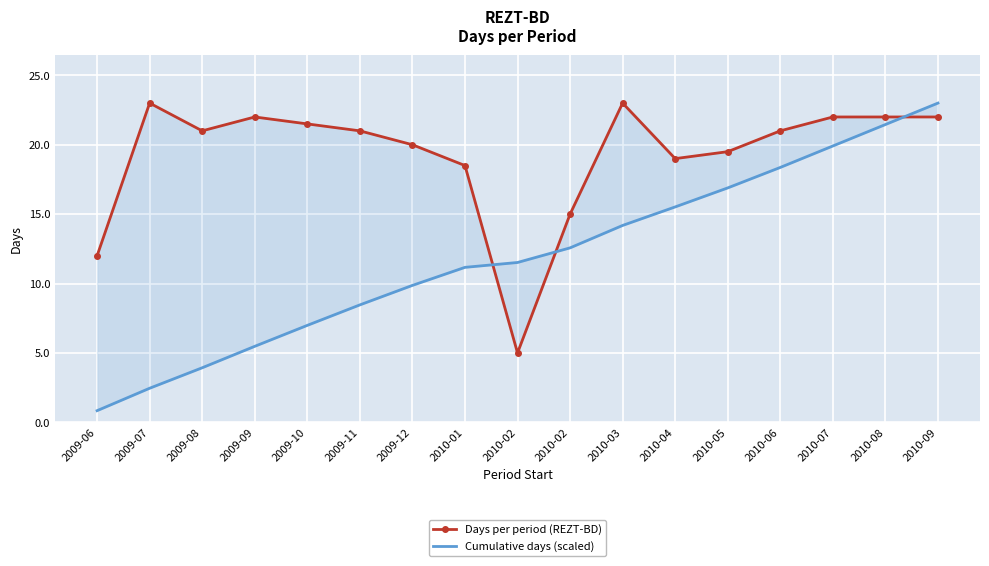

Reading right to left, transcribe all the data shown in this chart.

Days per period (REZT-BD): 22.0	22.0	22.0	21.0	19.5	19.0	23.0	15.0	5.0	18.5	20.0	21.0	21.5	22.0	21.0	23.0	12.0
Cumulative days (scaled): 23.0	21.5	19.9	18.4	16.9	15.5	14.2	12.6	11.5	11.2	9.9	8.5	7.0	5.5	3.9	2.5	0.8